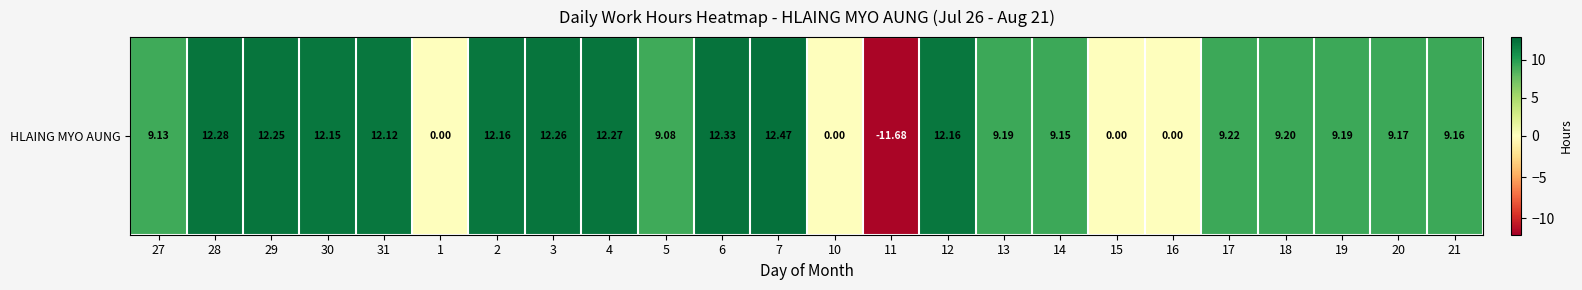

Count the number of categories in the chart.

24